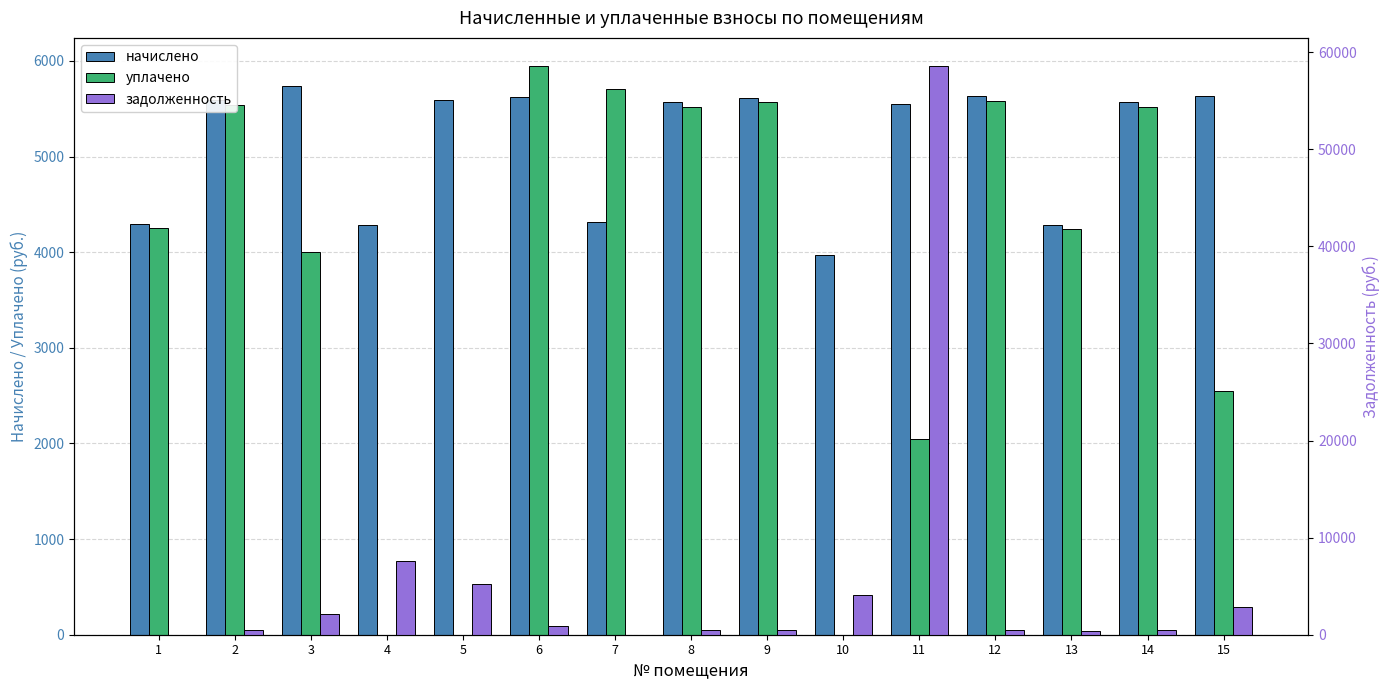

Which series has the largest total across all categories?

задолженность